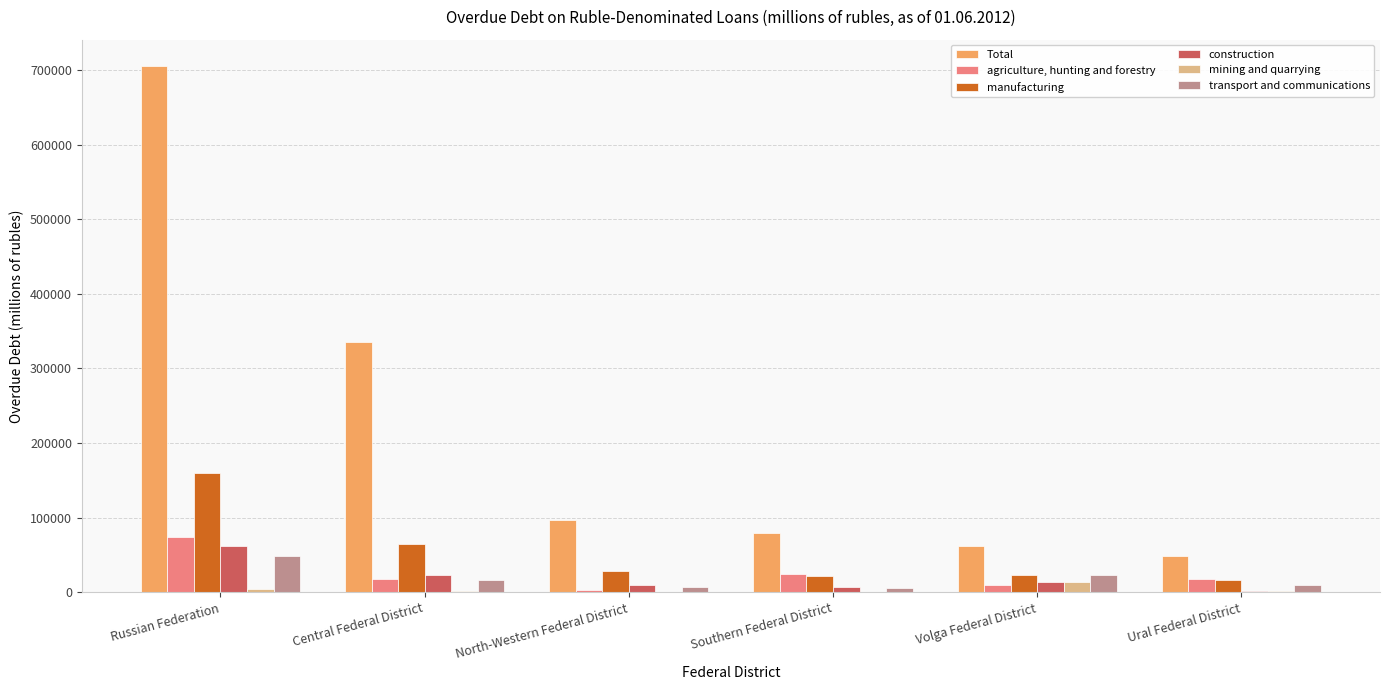

Which series has the largest range (max minus min)?

Total